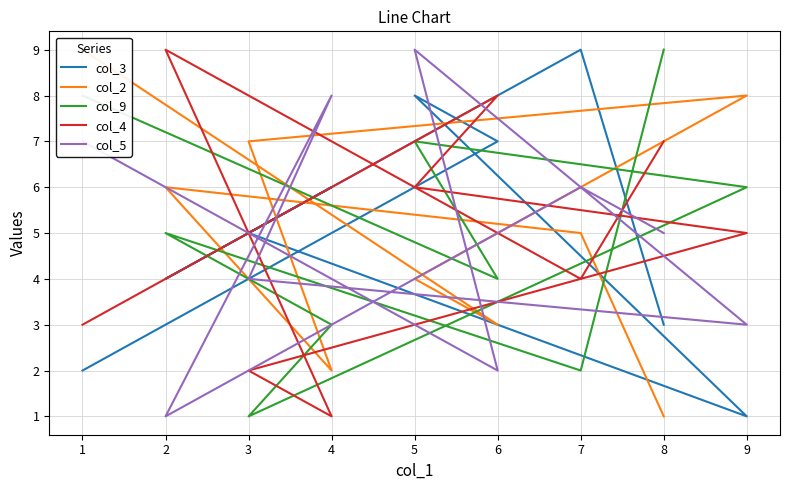

What is the total value across all series at 5?

34